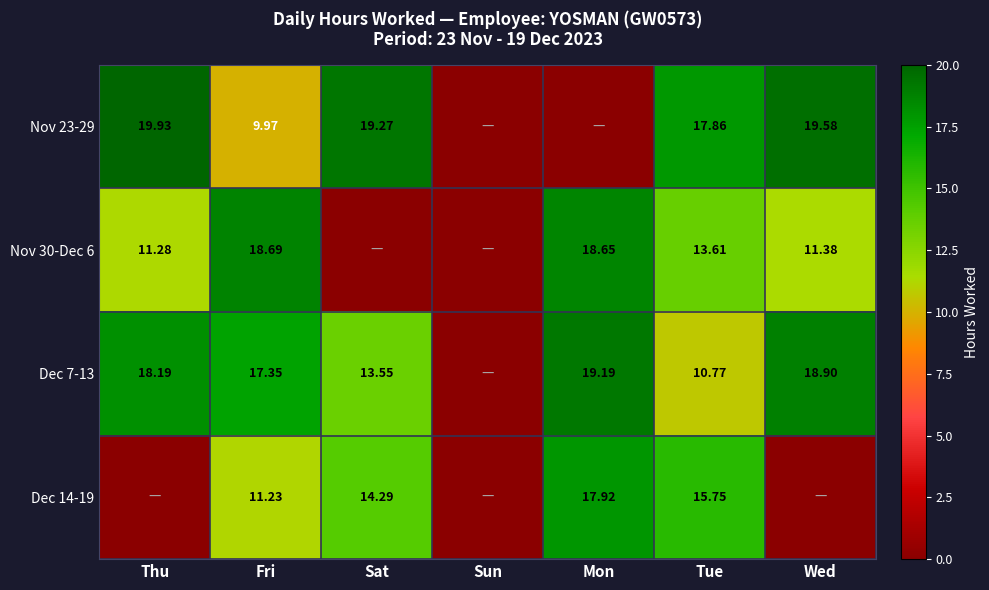

Which series has the largest range (max minus min)?

Nov 23-29